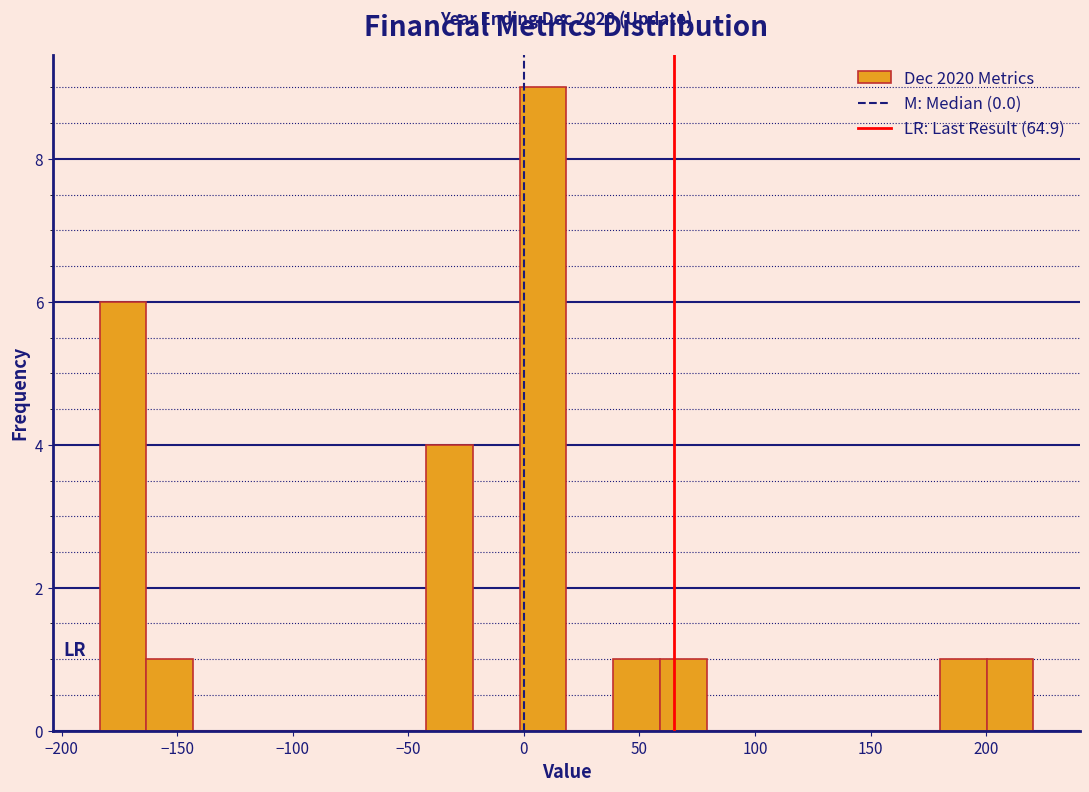

Over which range of the x-axis is the bar tallest?

0 to 20